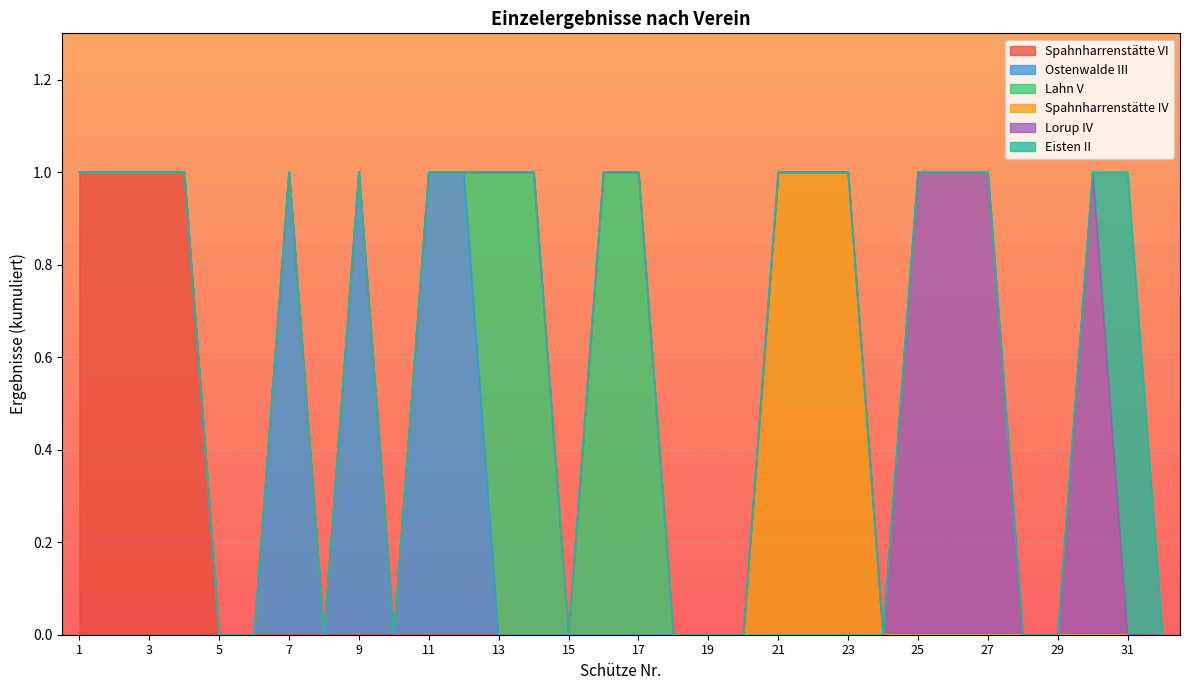

What are all the series names shown in the legend?

Spahnharrenstätte VI, Ostenwalde III, Lahn V, Spahnharrenstätte IV, Lorup IV, Eisten II